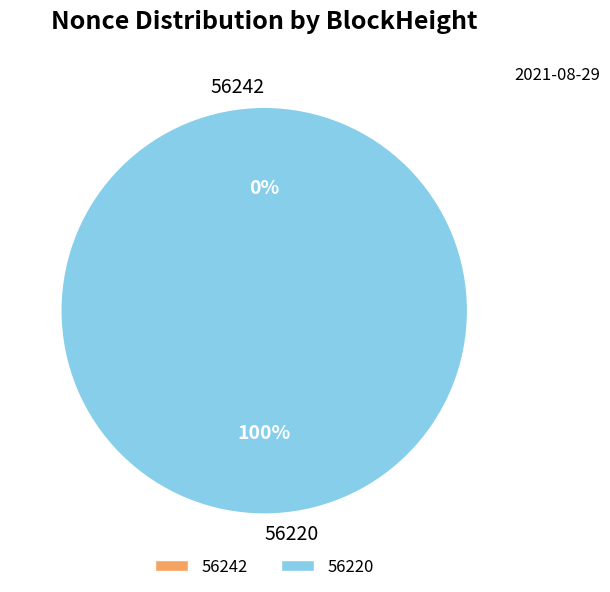

To the nearest percent, what is the combined percentage of 56242 and 56220?

100%